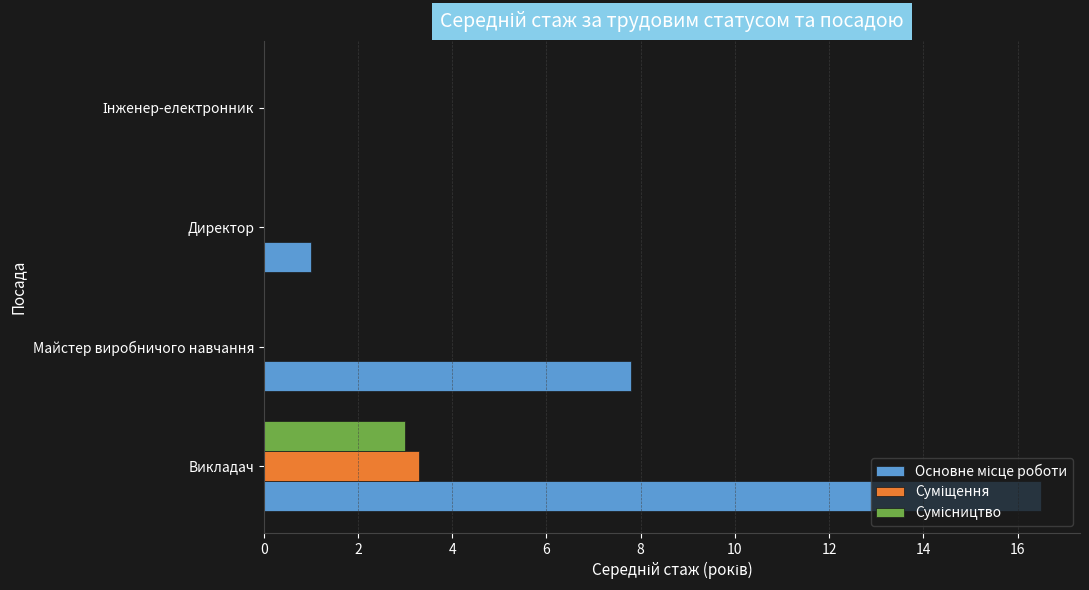

Count the number of data series in this chart.

3